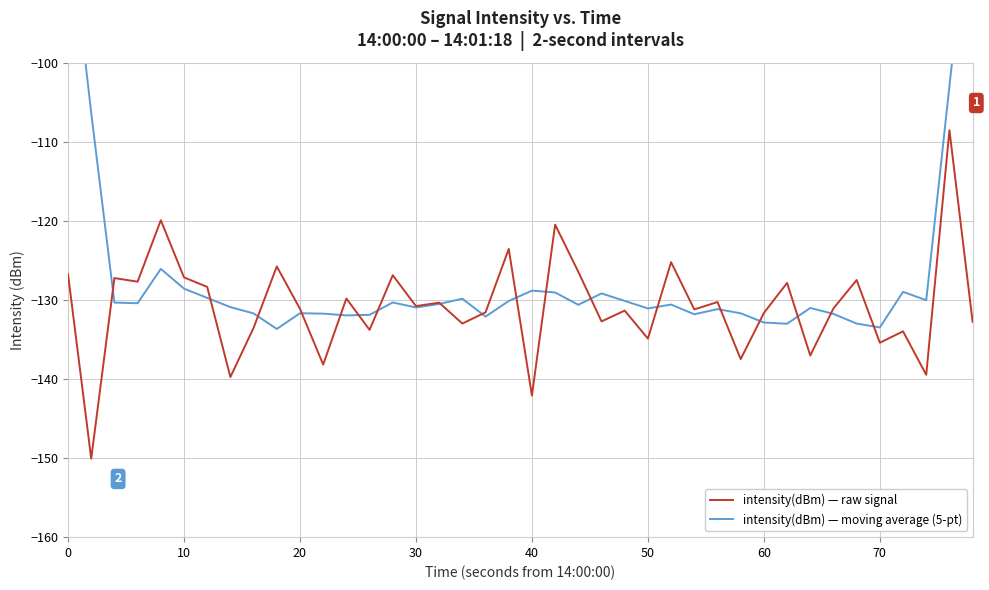

How many times do intensity(dBm) — moving average (5-pt) and intensity(dBm) — raw signal cross each other?

18